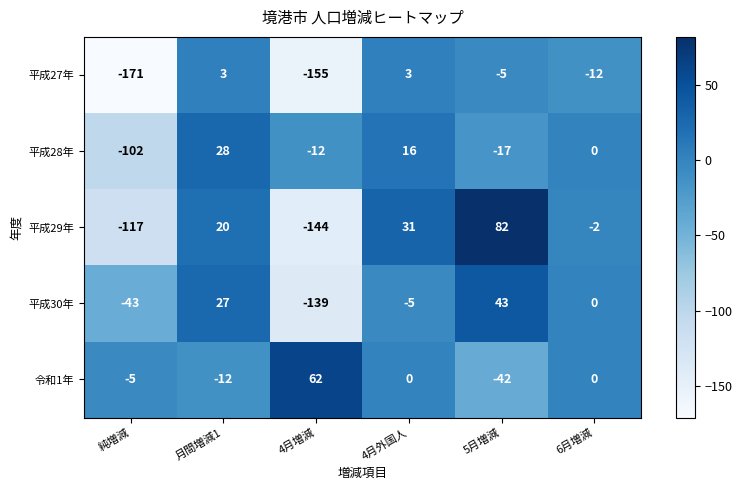

At 5月増減, list the series in order from smallest to largest.

令和1年, 平成28年, 平成27年, 平成30年, 平成29年